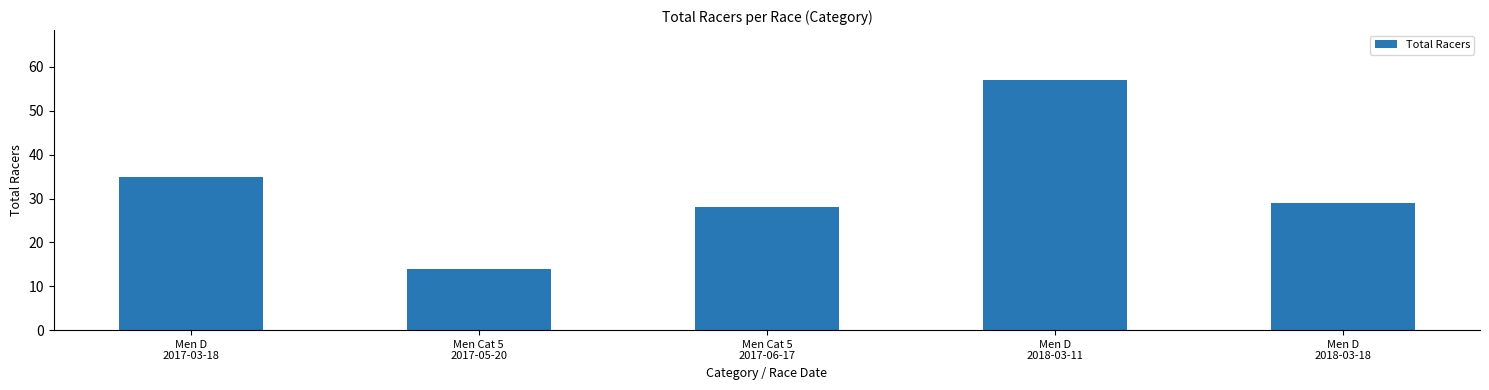

What is the greatest value displayed?

57